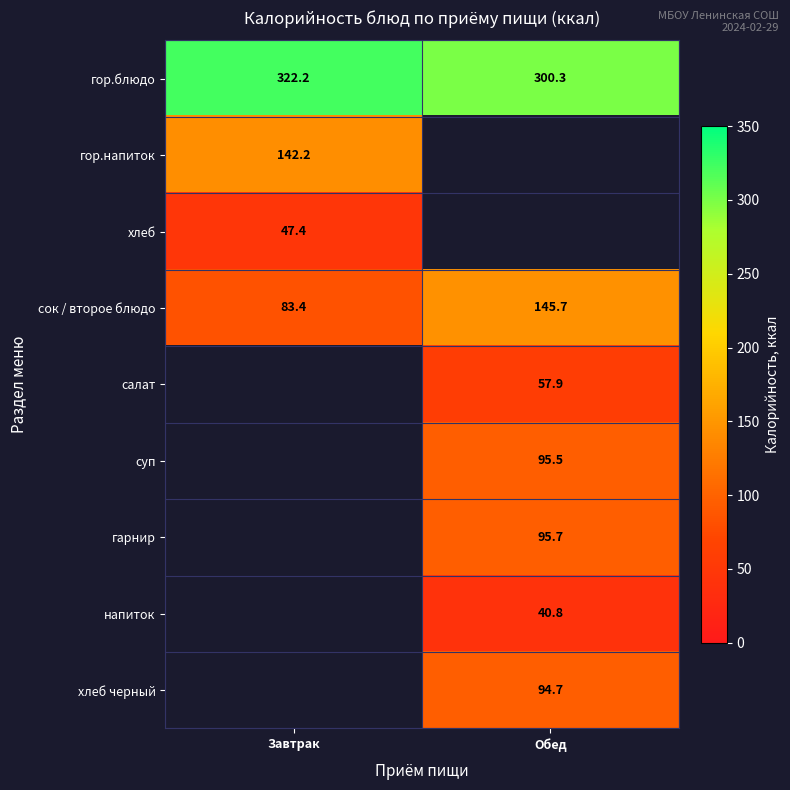

Count the number of categories in the chart.

2